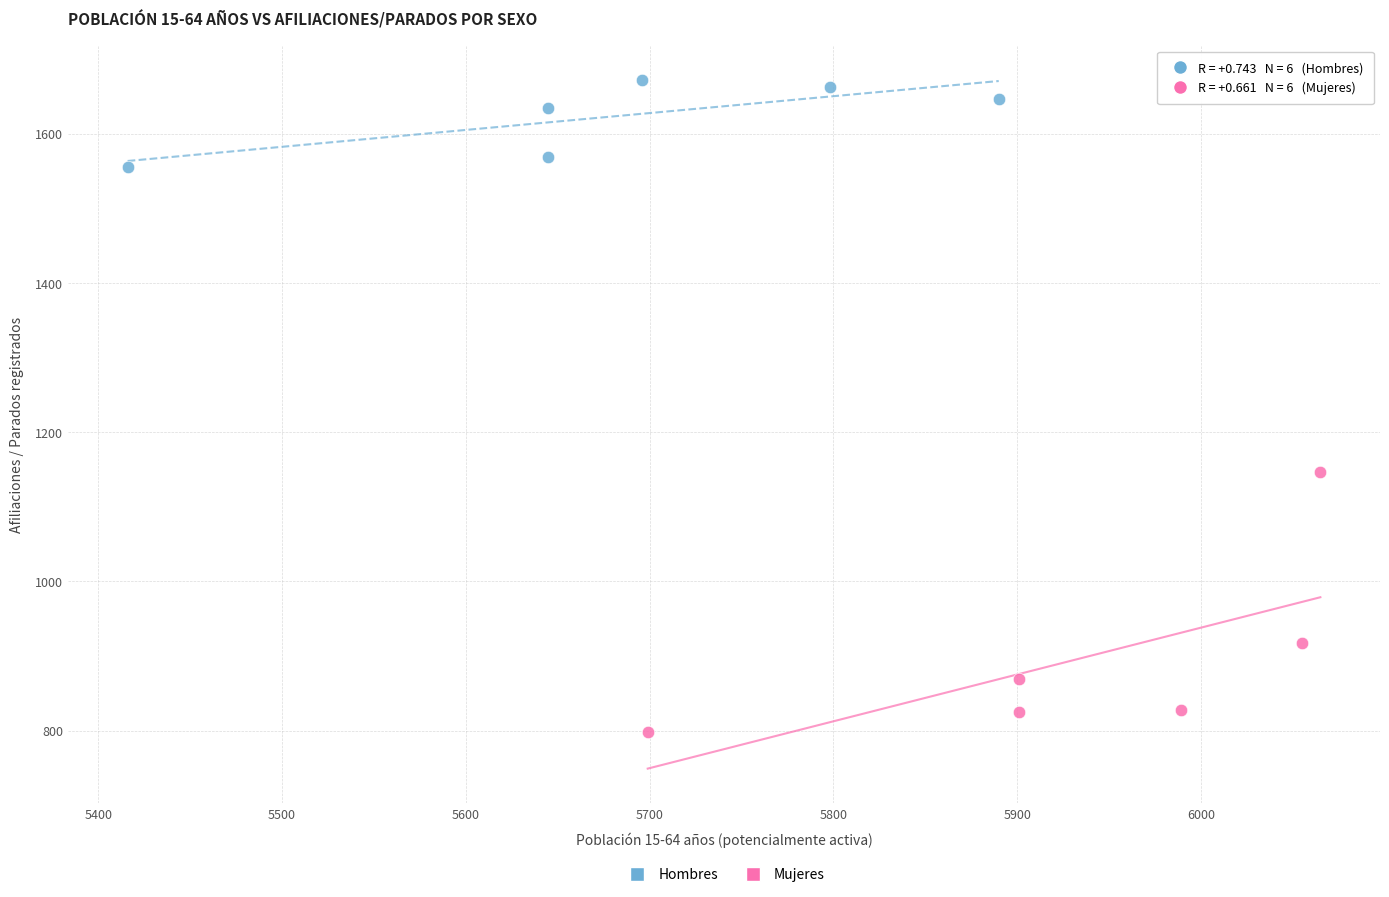

Which series has the widest spread of Y values?

Mujeres